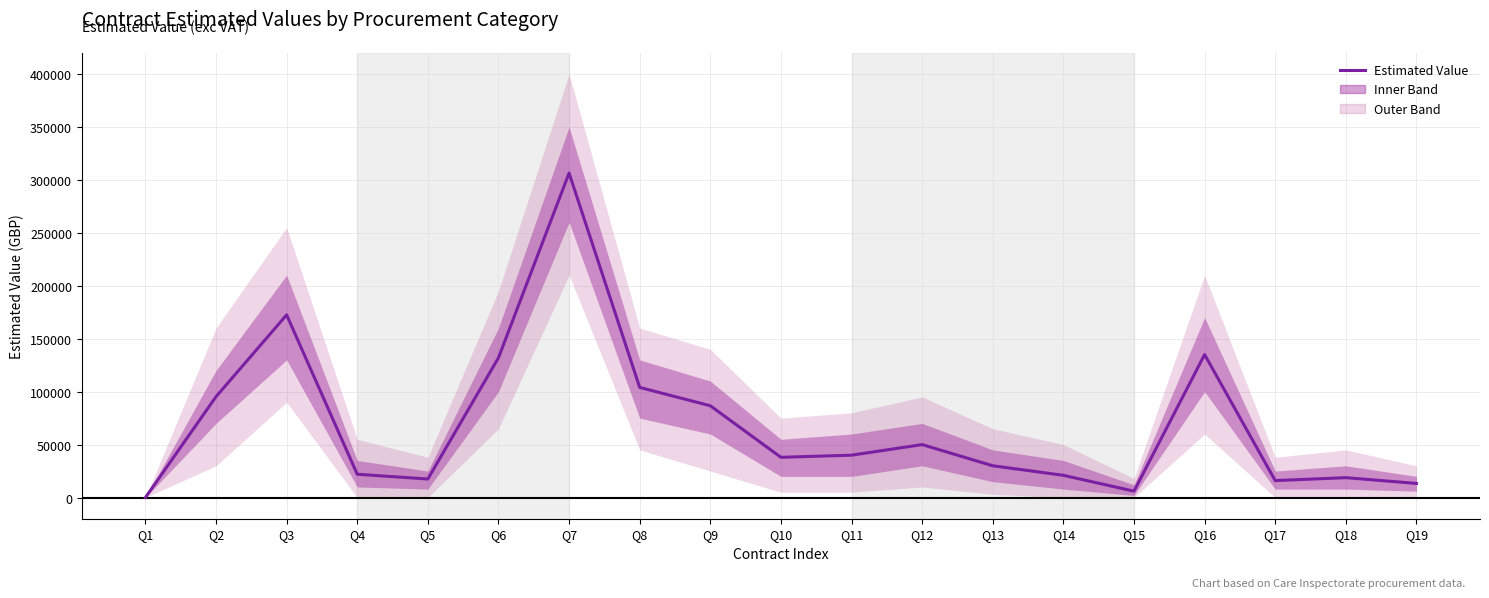

Which label corresponds to the largest value in the chart?

Q7